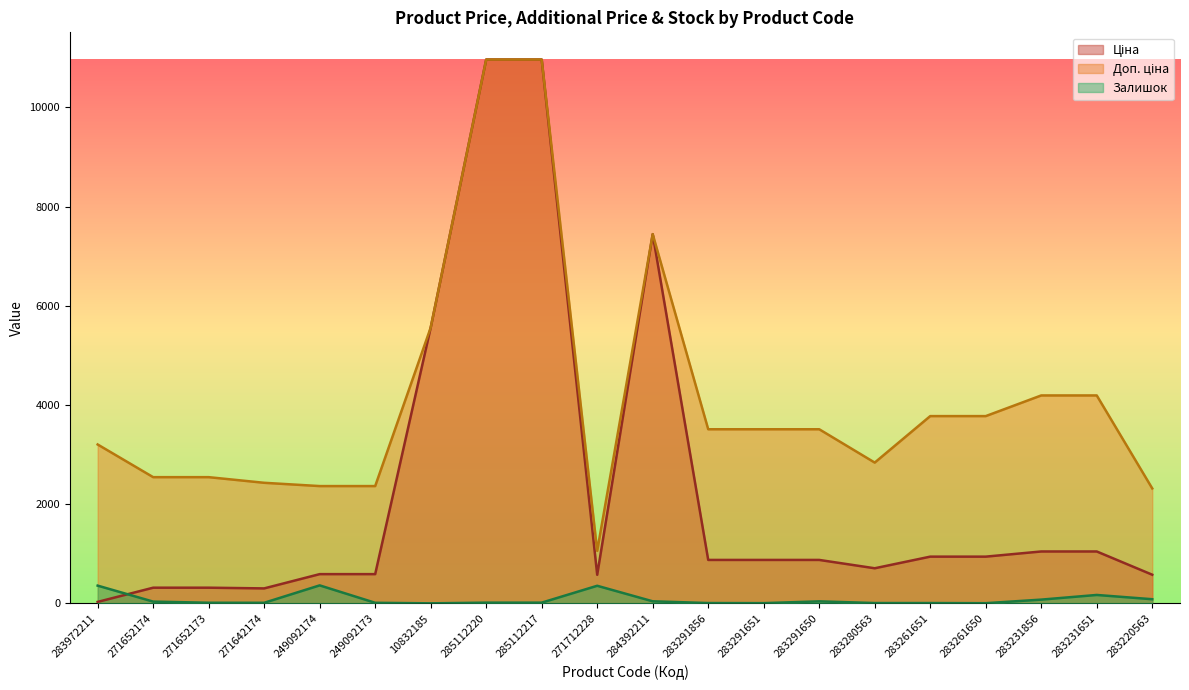

What is the difference between the Ціна values at 271652173 and 283280563?

391.7